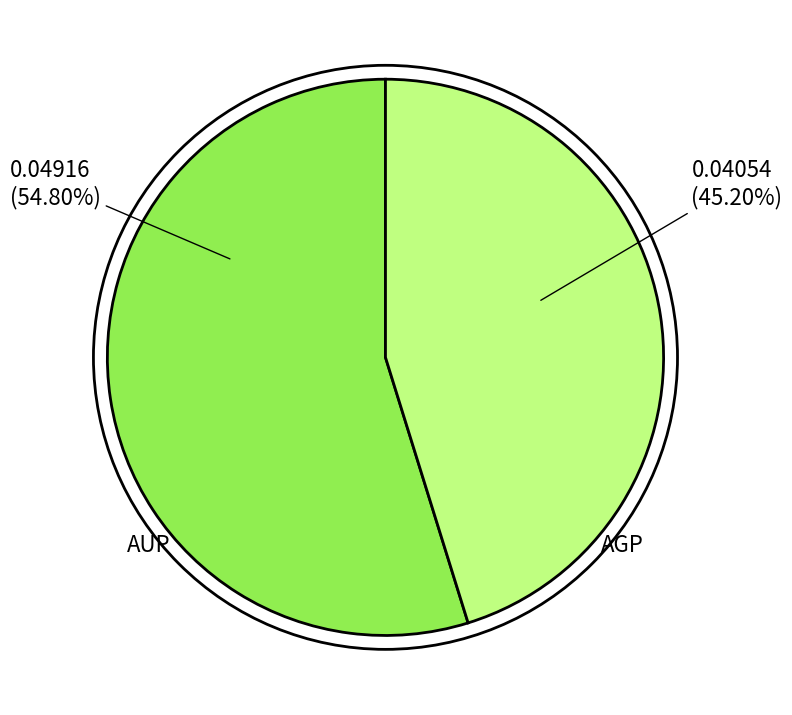

The AUP slice represents 55% of the pie. True or false?

True